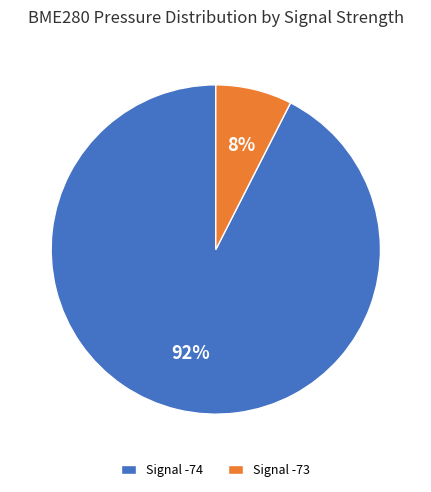

Is it true that Signal -73 is 1% of the pie?

False